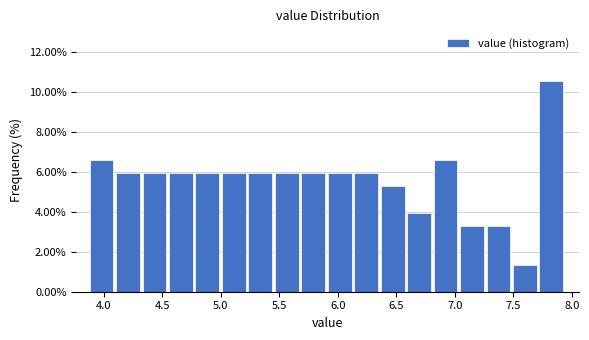

Reading left to right, list every bar in this chart as the range it spans on the x-axis followed by its height. Neither the bar edges nor the heights are printed on the chart, so give them approximately, as read against the axes.

3.90 to 4.10: 6.6
4.10 to 4.35: 6.0
4.35 to 4.55: 6.0
4.55 to 4.80: 6.0
4.80 to 5.00: 6.0
5.00 to 5.25: 6.0
5.25 to 5.45: 6.0
5.45 to 5.70: 6.0
5.70 to 5.90: 6.0
5.90 to 6.15: 6.0
6.15 to 6.35: 6.0
6.35 to 6.60: 5.2
6.60 to 6.80: 4.0
6.80 to 7.05: 6.6
7.05 to 7.25: 3.2
7.25 to 7.50: 3.2
7.50 to 7.70: 1.4
7.70 to 7.95: 10.6